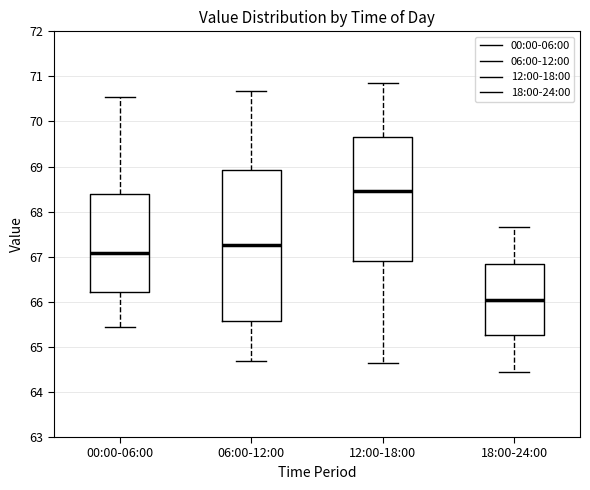

Reading left to right, read every box against the y-axis: the position of its median line, the range the box covers, and the ends of its whiskers. The values are not printed on the chart, so give them approximately, as read against the axis.

00:00-06:00: median 67.1, box 66.2 to 68.4, whiskers 65.4 to 70.6
06:00-12:00: median 67.3, box 65.6 to 68.9, whiskers 64.7 to 70.7
12:00-18:00: median 68.5, box 66.9 to 69.7, whiskers 64.7 to 70.9
18:00-24:00: median 66.1, box 65.3 to 66.8, whiskers 64.5 to 67.7